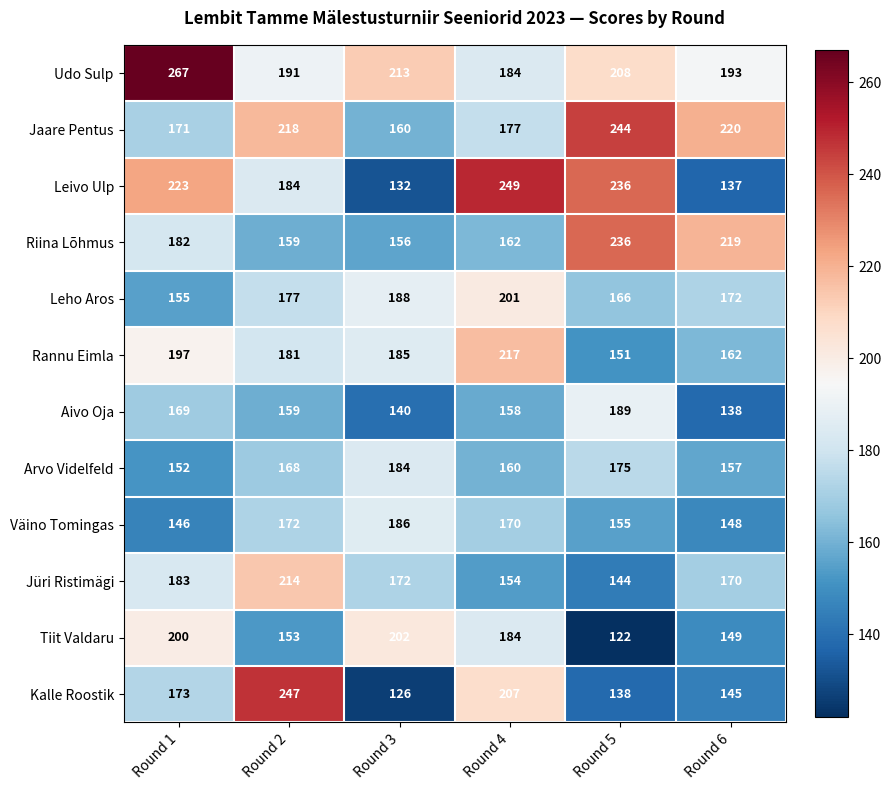

List the series in order of their peak value, lowest first.

Arvo Videlfeld, Väino Tomingas, Aivo Oja, Leho Aros, Tiit Valdaru, Jüri Ristimägi, Rannu Eimla, Riina Lõhmus, Jaare Pentus, Kalle Roostik, Leivo Ulp, Udo Sulp